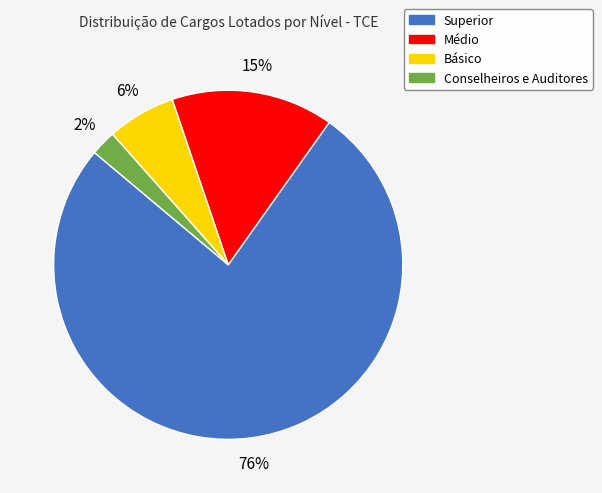

To the nearest percent, what is the average slice percentage?

25%